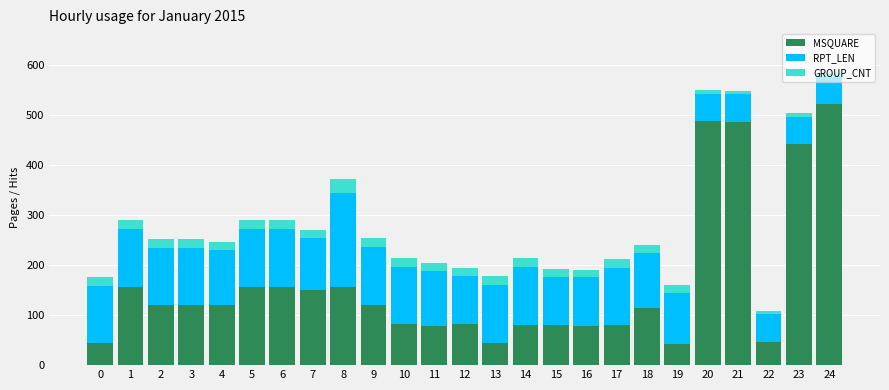

Is it true that MSQUARE equals 59 at 18?

False